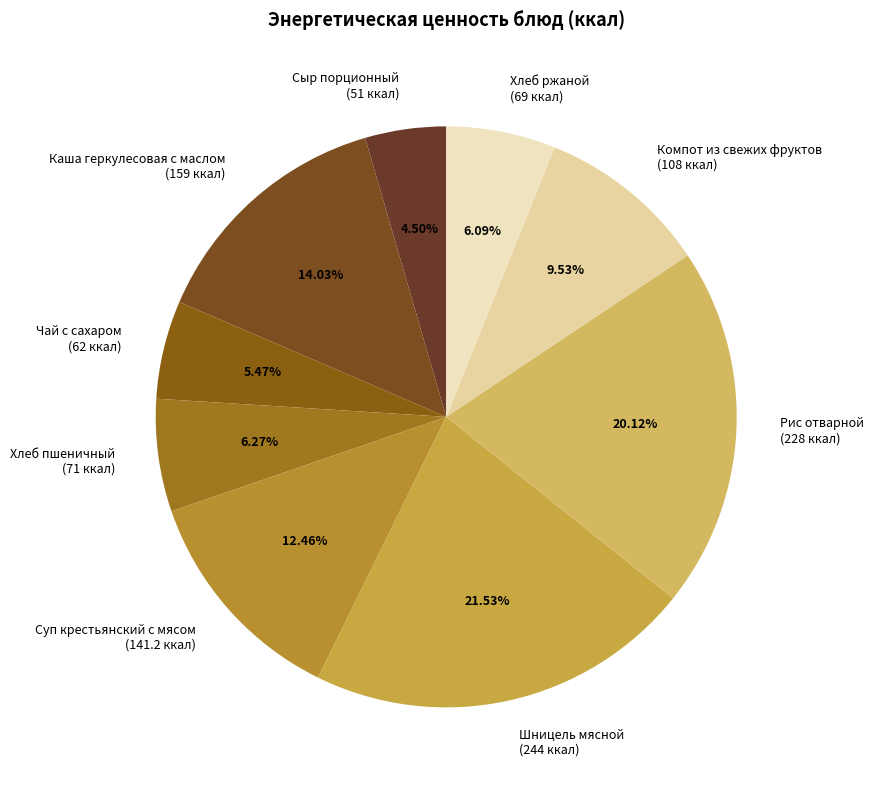

Is there a majority slice in this chart?

No